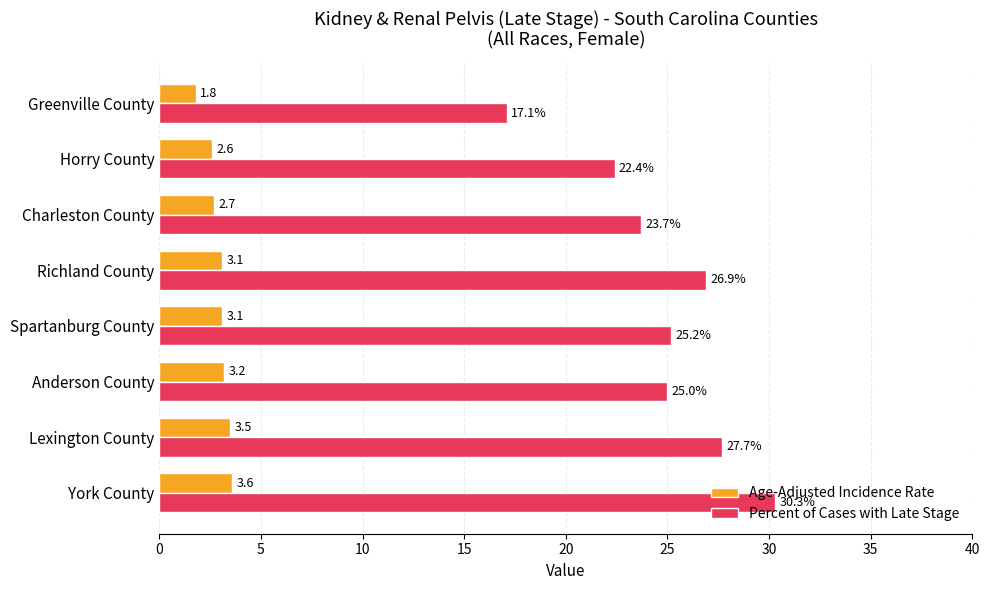

Between Charleston County and Horry County, which series saw the biggest shift?

Percent of Cases with Late Stage